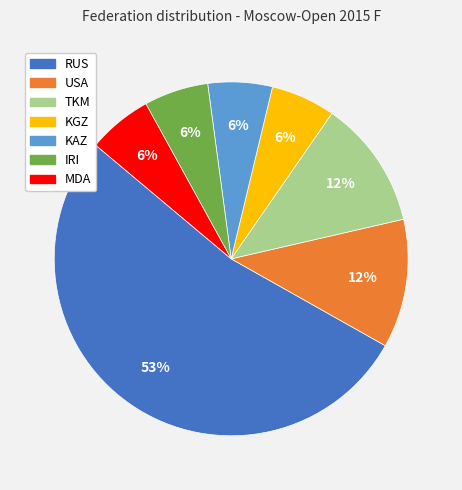

Is it true that TKM is 12% of the pie?

True